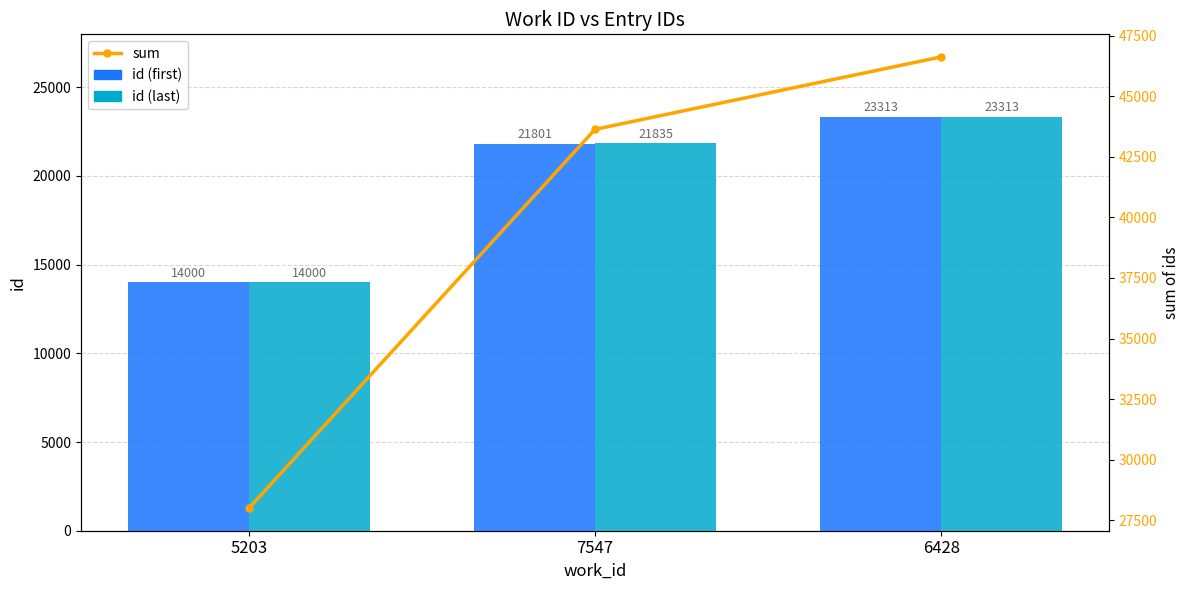

Is it true that id (last) equals 23313 at 6428?

True